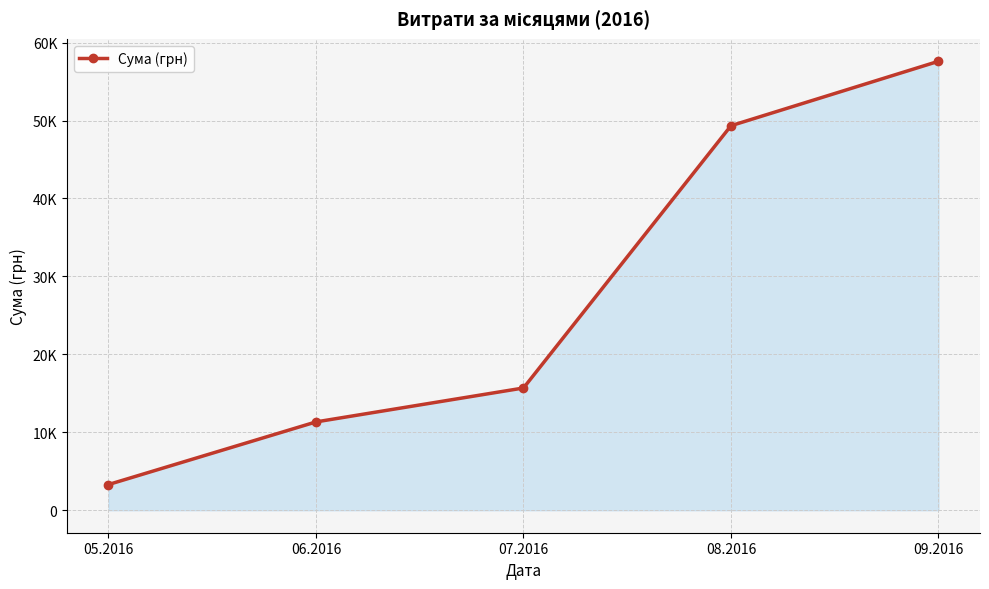

What is the change in value from 07.2016 to 09.2016?

+41911.5